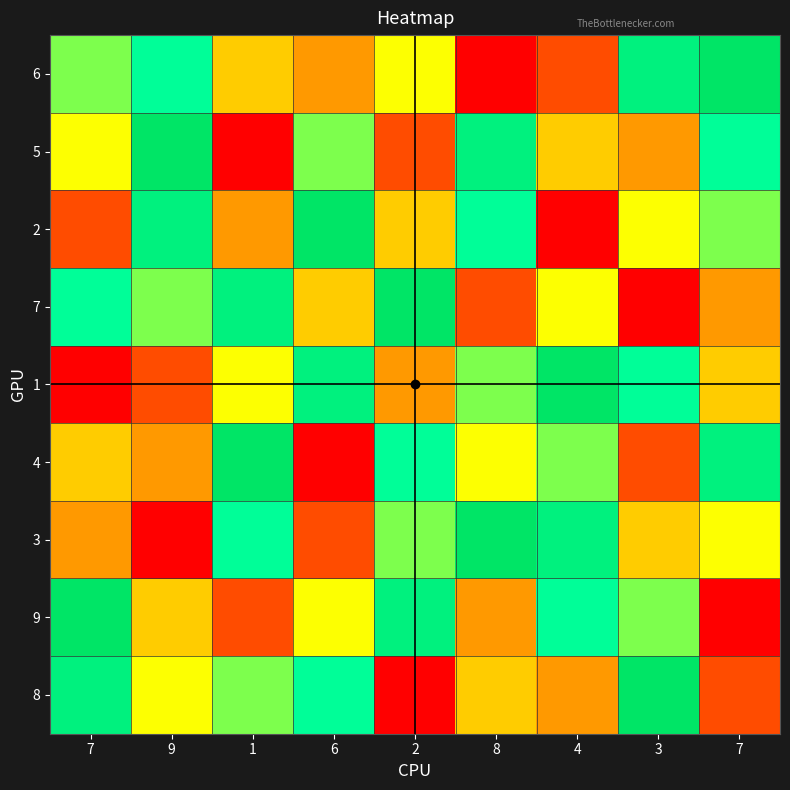

The 6 series shows 5 at 2. True or false?

True